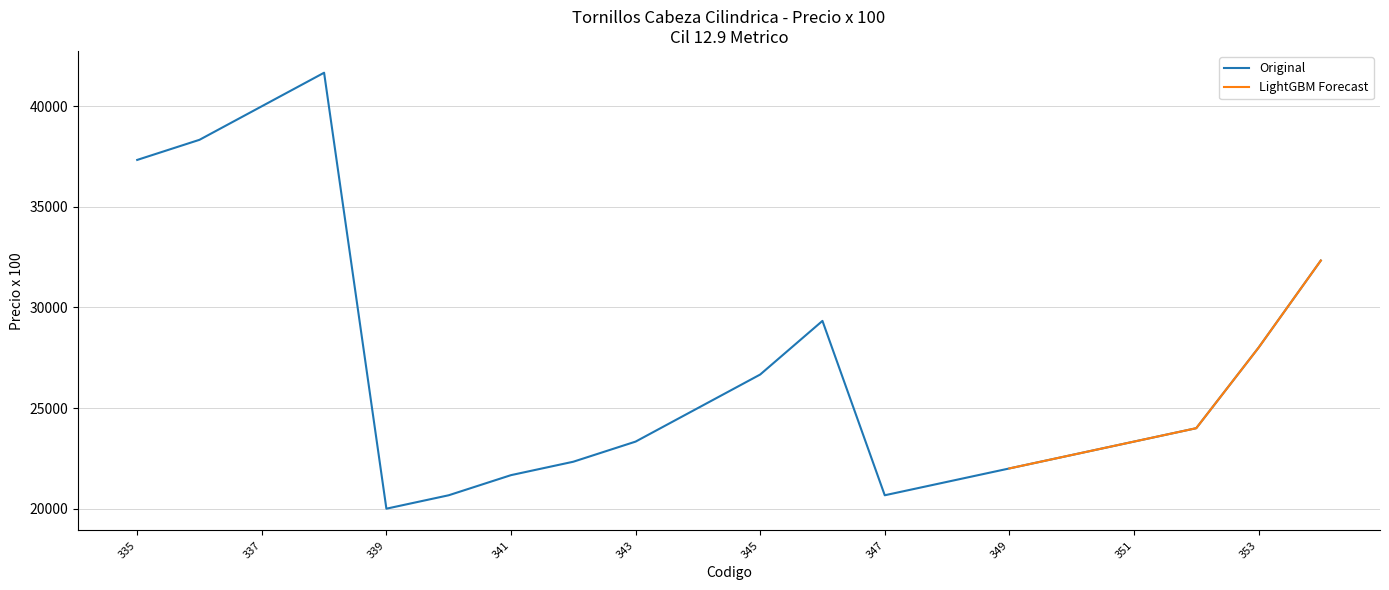

Where is the first local maximum?

338